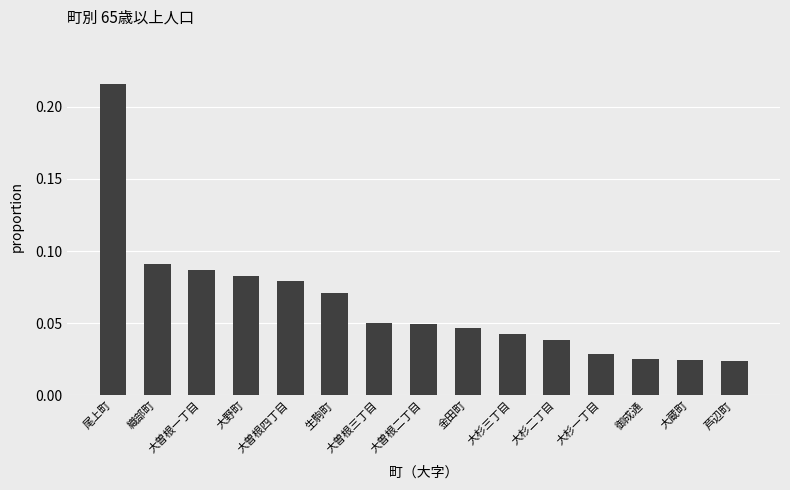

What is the sum of all values?

1.0